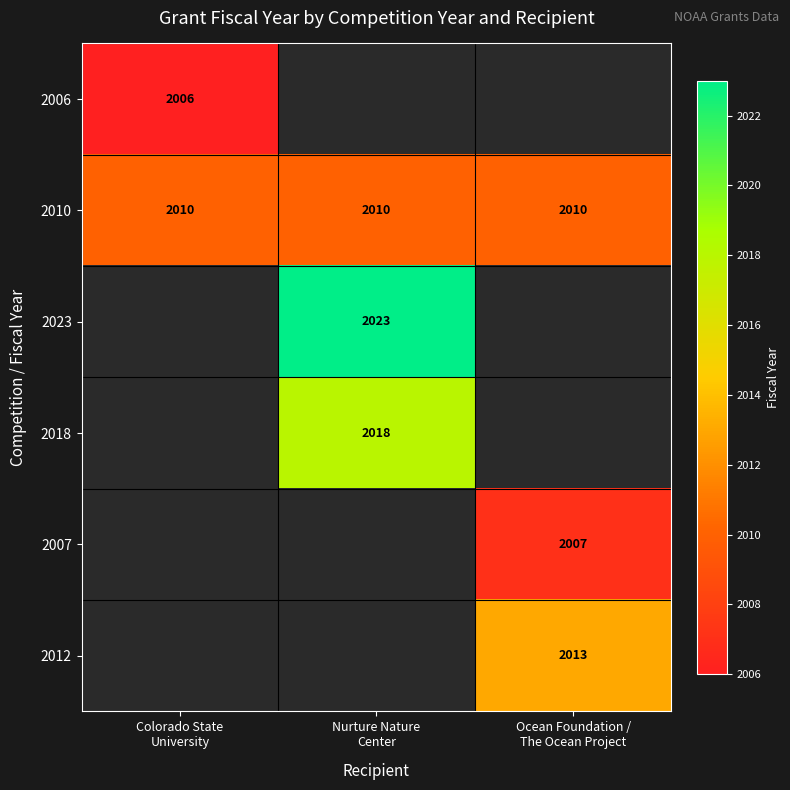

What is the maximum value for 2010?

2010